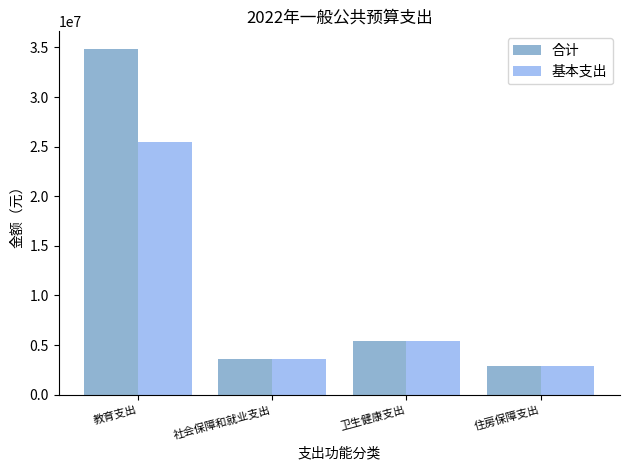

Between 教育支出 and 卫生健康支出, which series saw the biggest shift?

合计